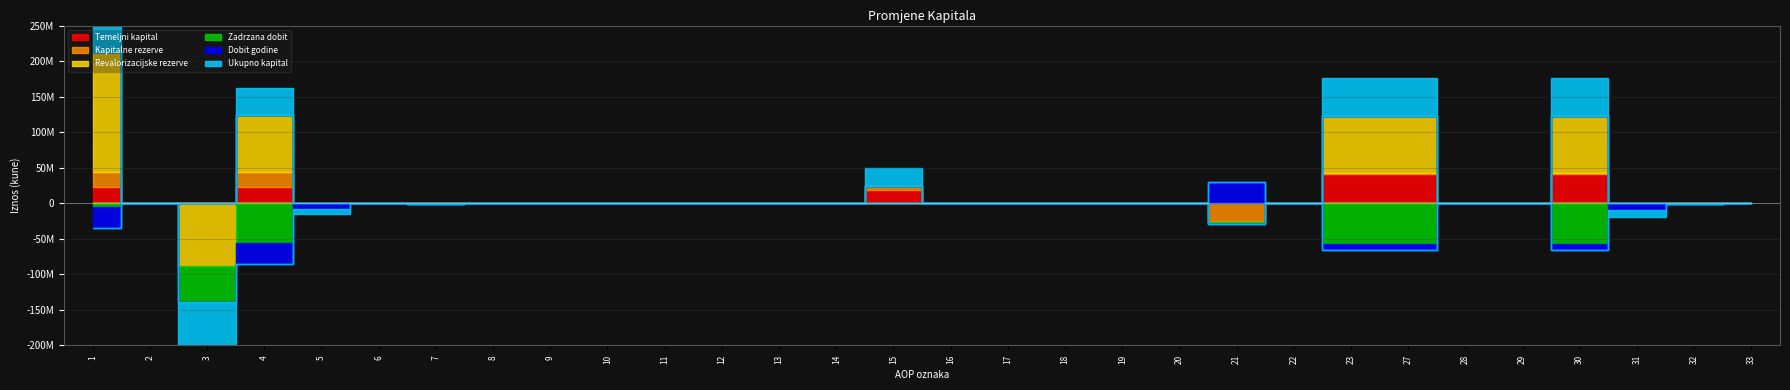

What is the highest value of the Revalorizacijske rezerve series?

168978039